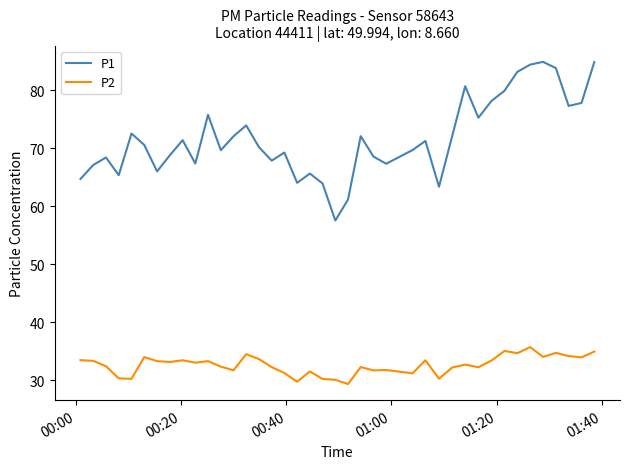

What is the maximum value for P2?

35.7